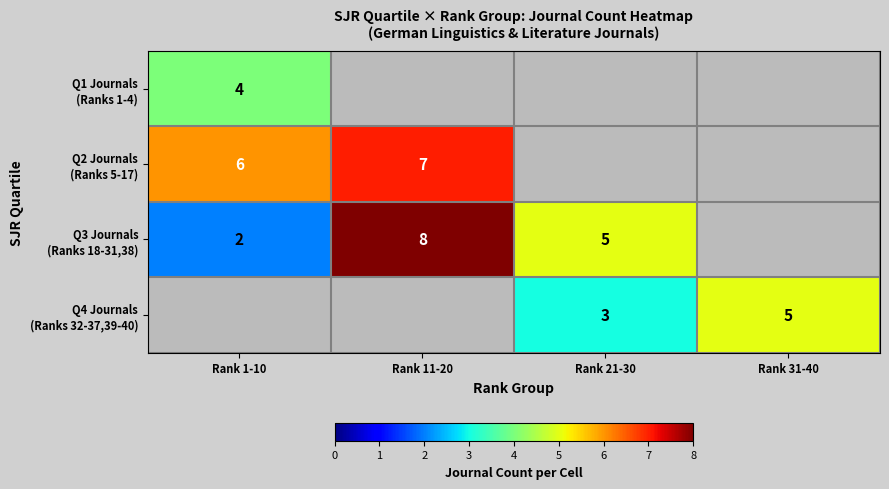

At which category does the chart reach its peak across all series?

Rank 11-20